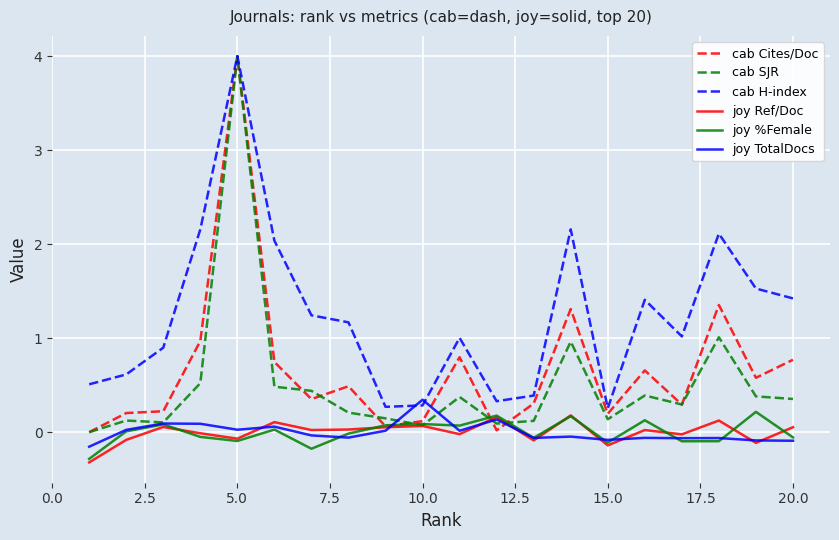

Which series has the largest total across all categories?

cab H-index